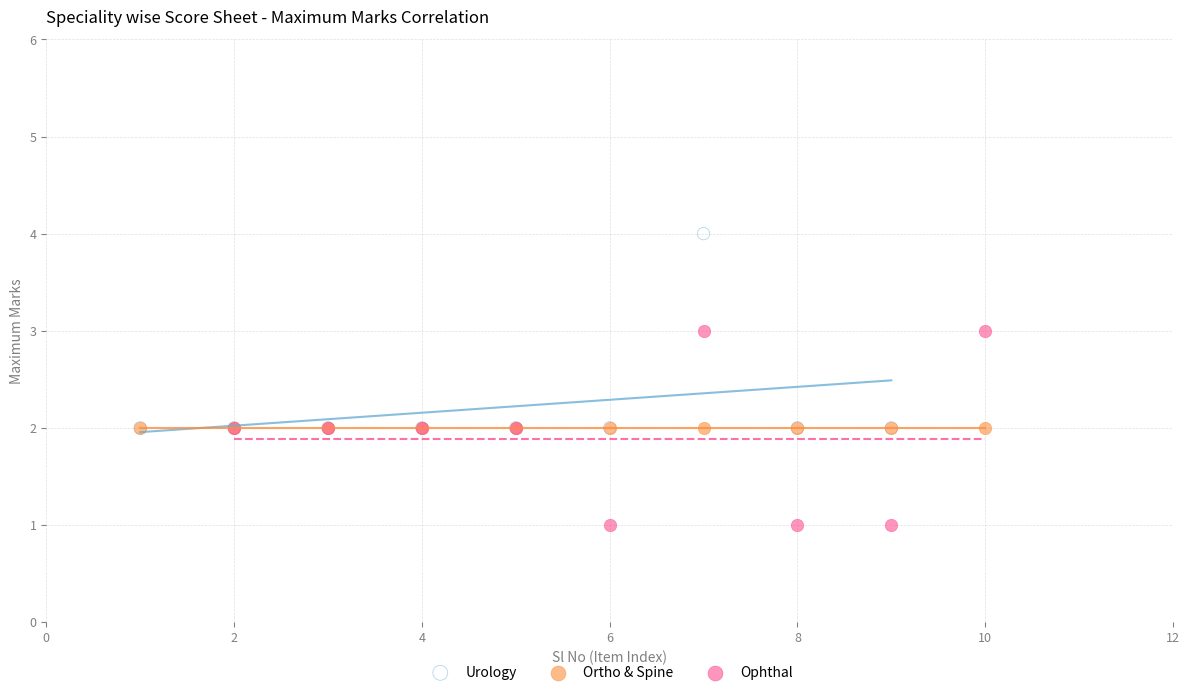

Which series reaches the maximum Y coordinate?

Urology